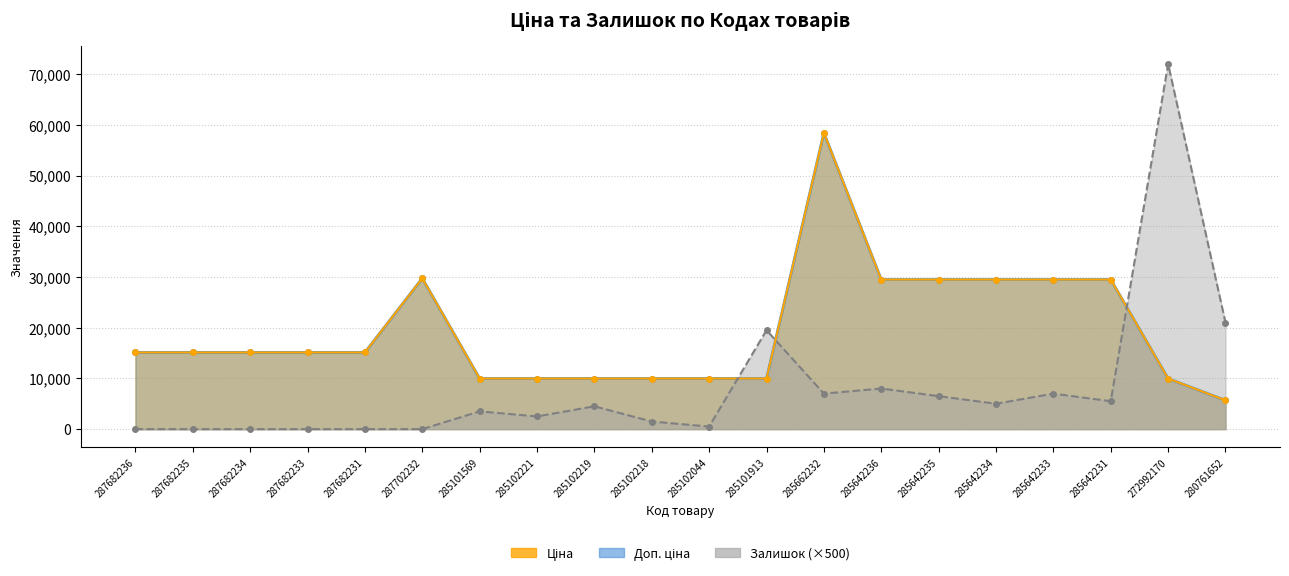

At how many categories does at least one series exceed 61208?

1